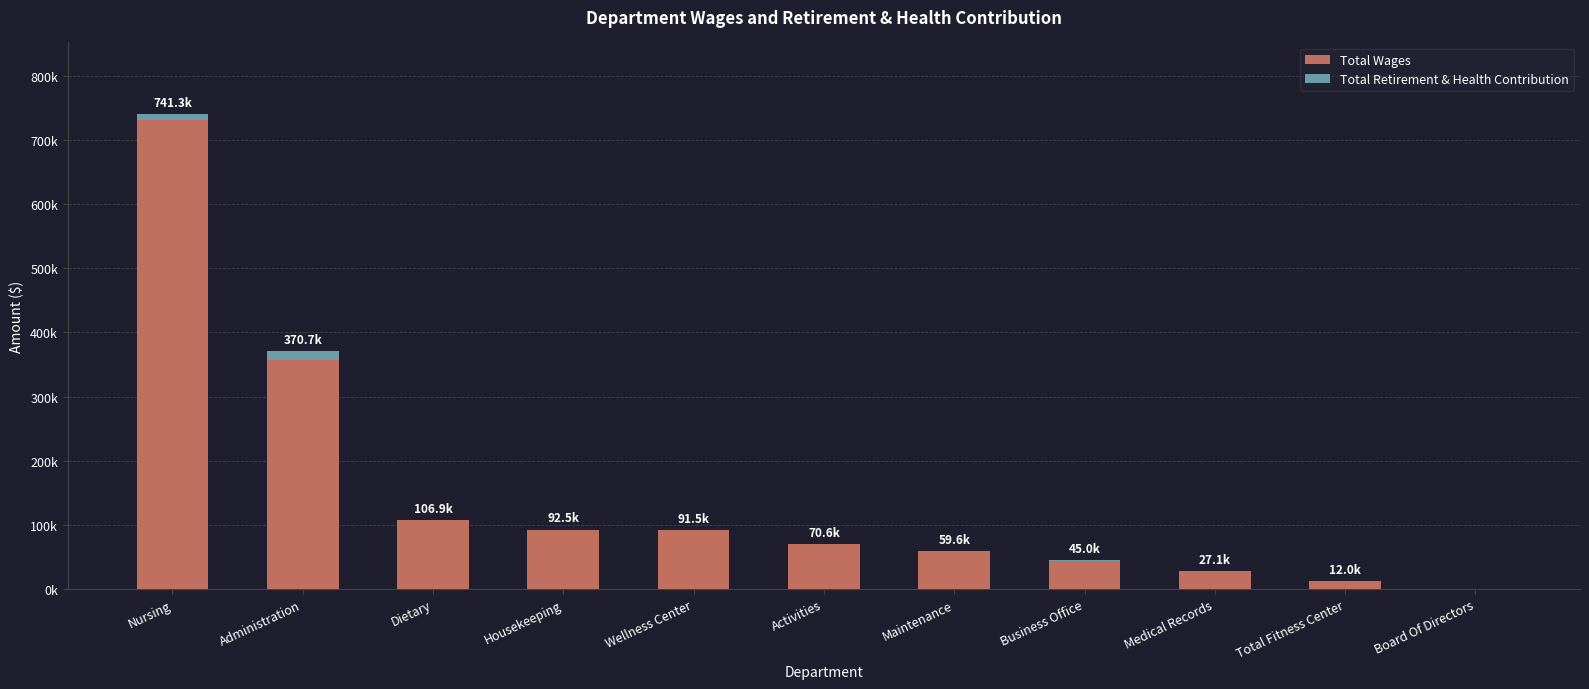

Does the chart contain stacked bars?

Yes